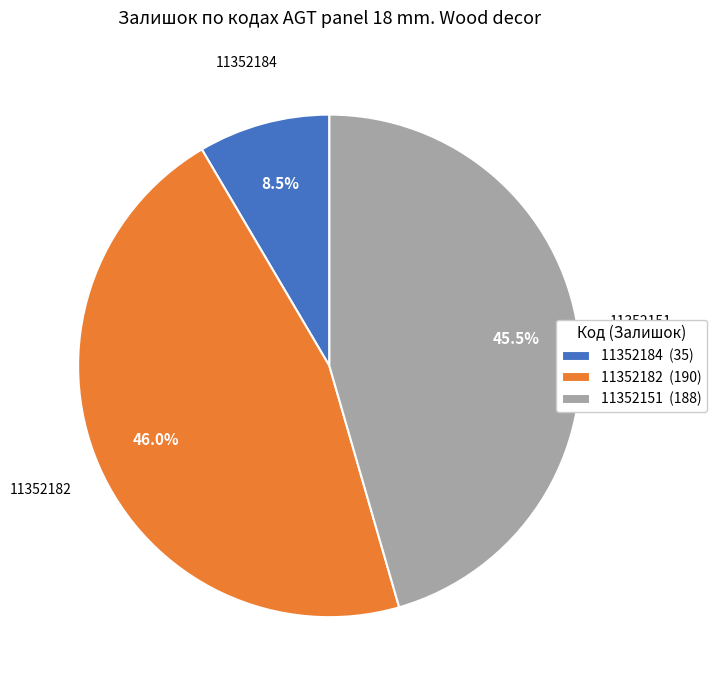

Is 11352151 the majority of the pie?

No